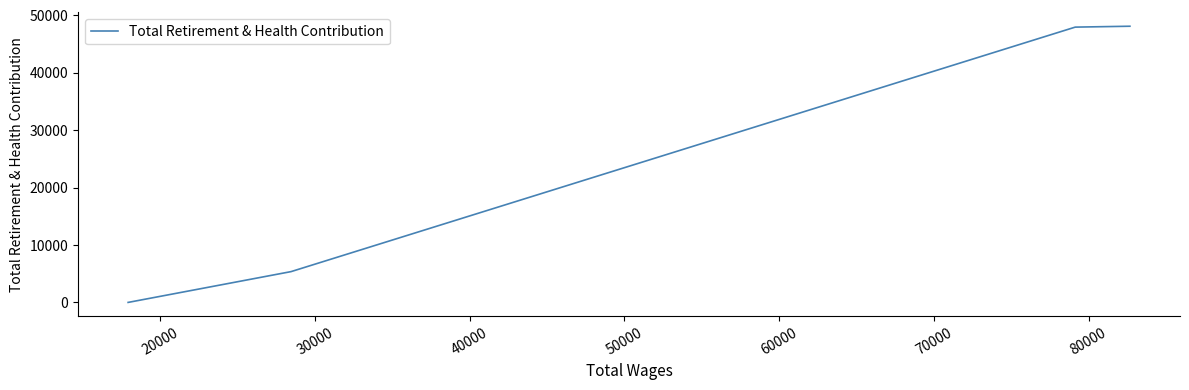

What is the greatest value displayed?

48123